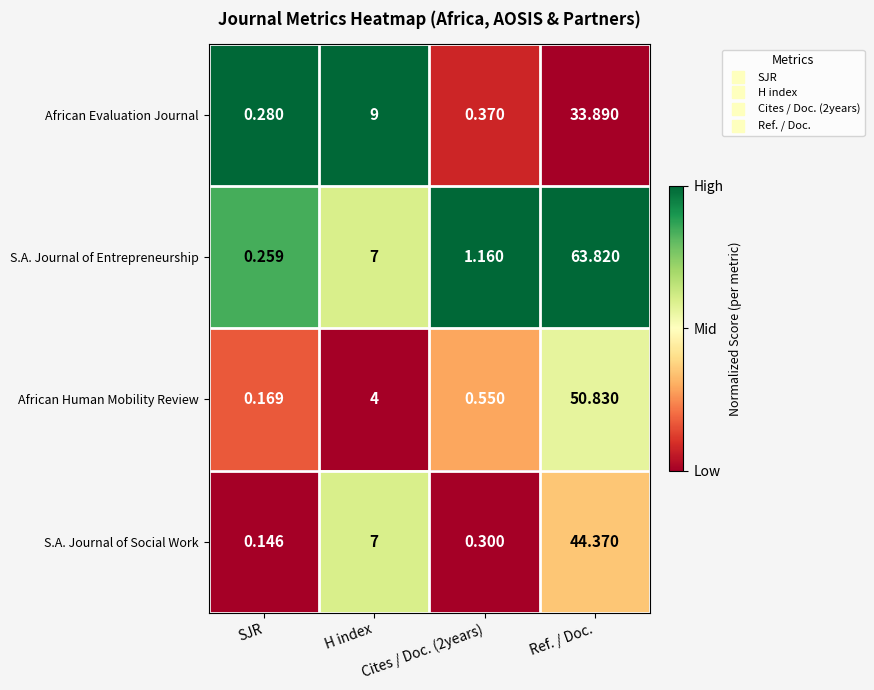

Which label corresponds to the largest value in the chart?

Ref. / Doc.